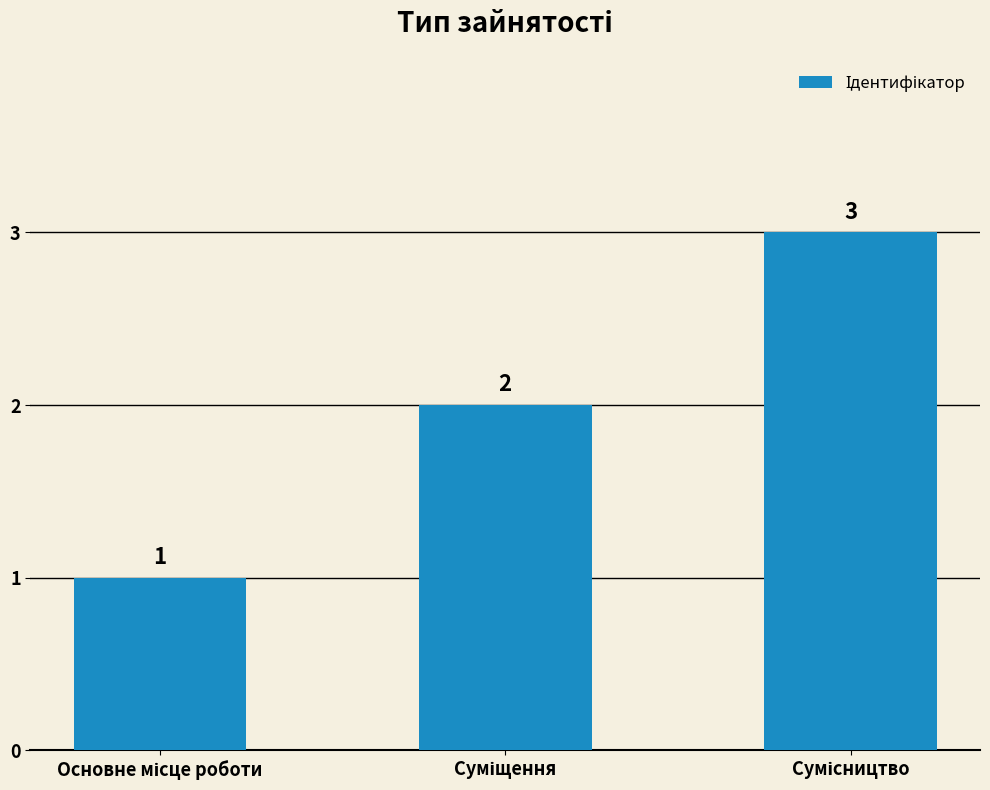

What is the sum of all values?

6